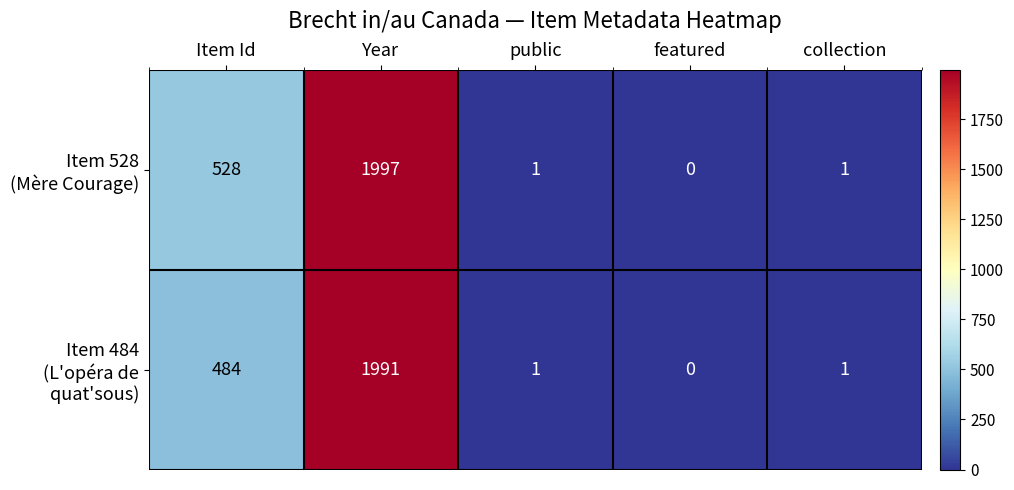

What is the greatest value displayed?

1997